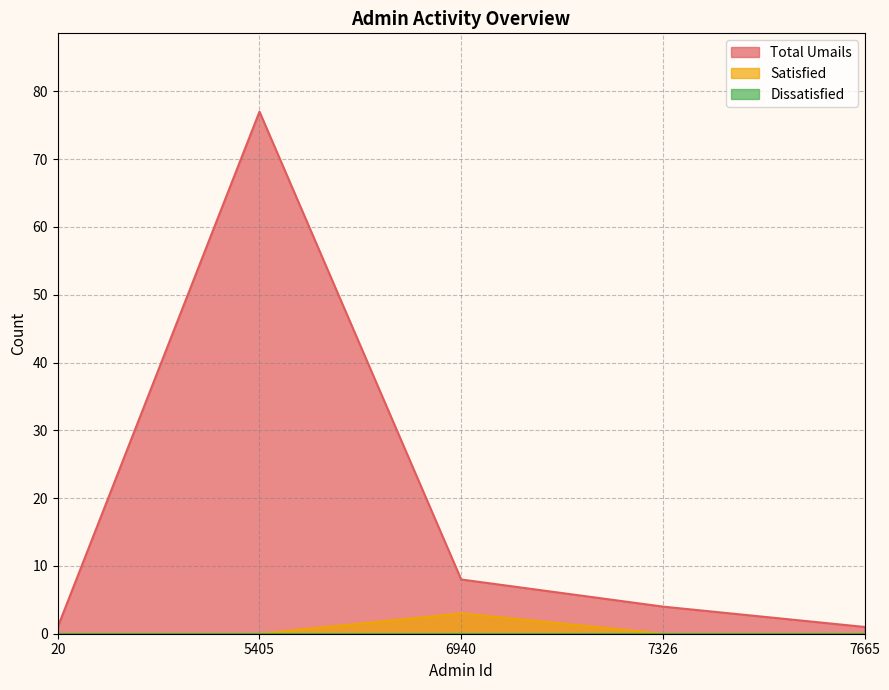

Where is the first local maximum for Total Umails?

5405